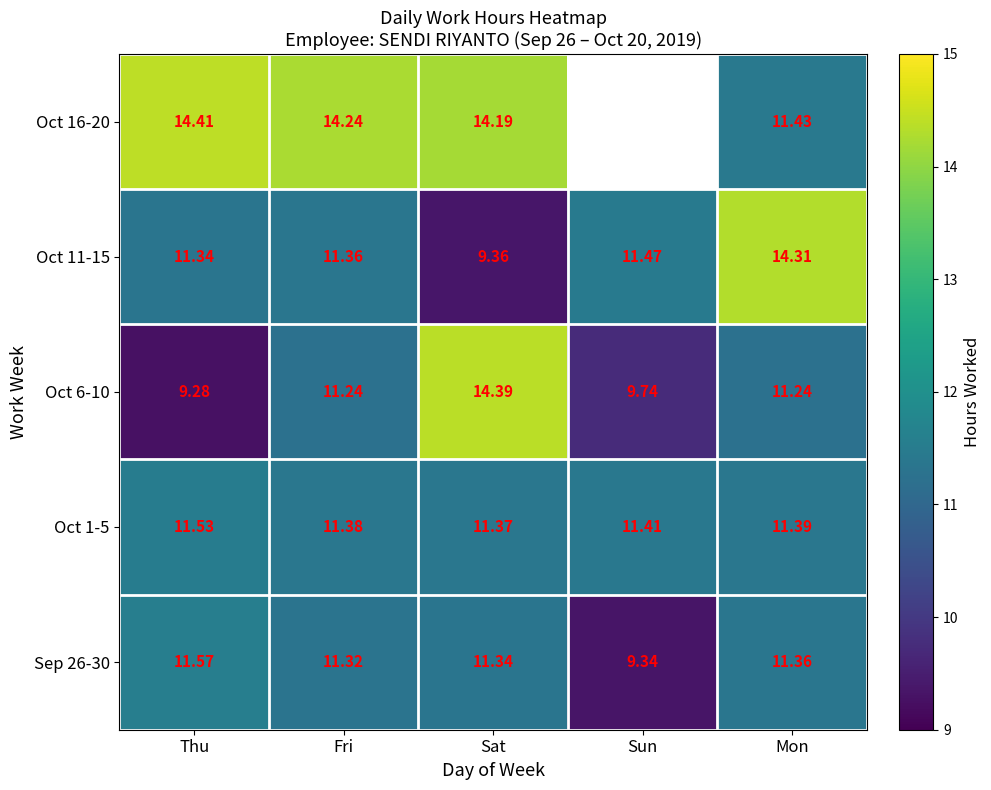

The Oct 6-10 series shows 14.1 at Sun. True or false?

False